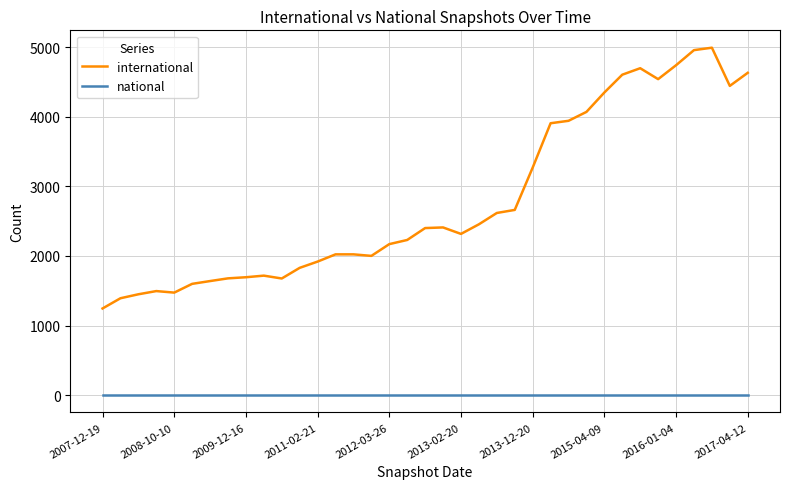

List the series in order of their overall mean, highest first.

international, national